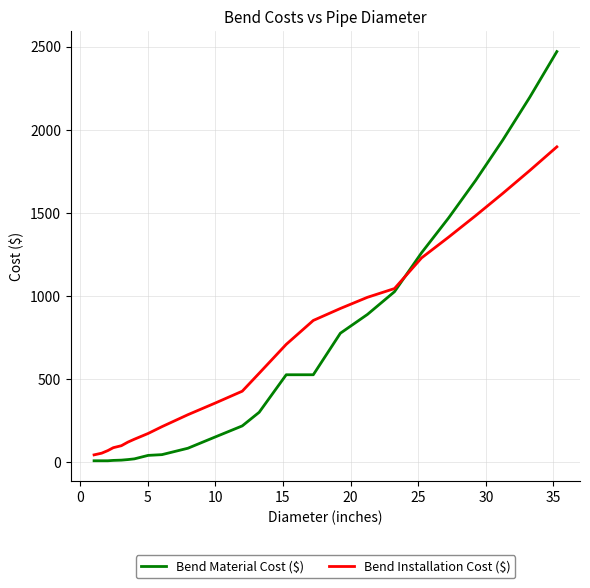

What is the greatest value displayed?

2470.9